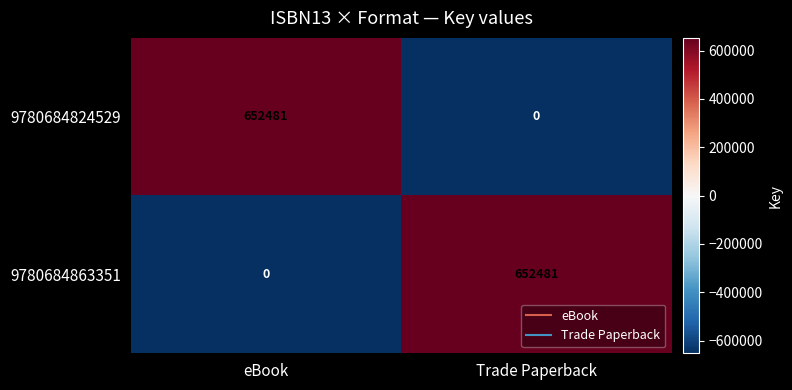

What is the difference between the highest and lowest values at Trade Paperback?

652481